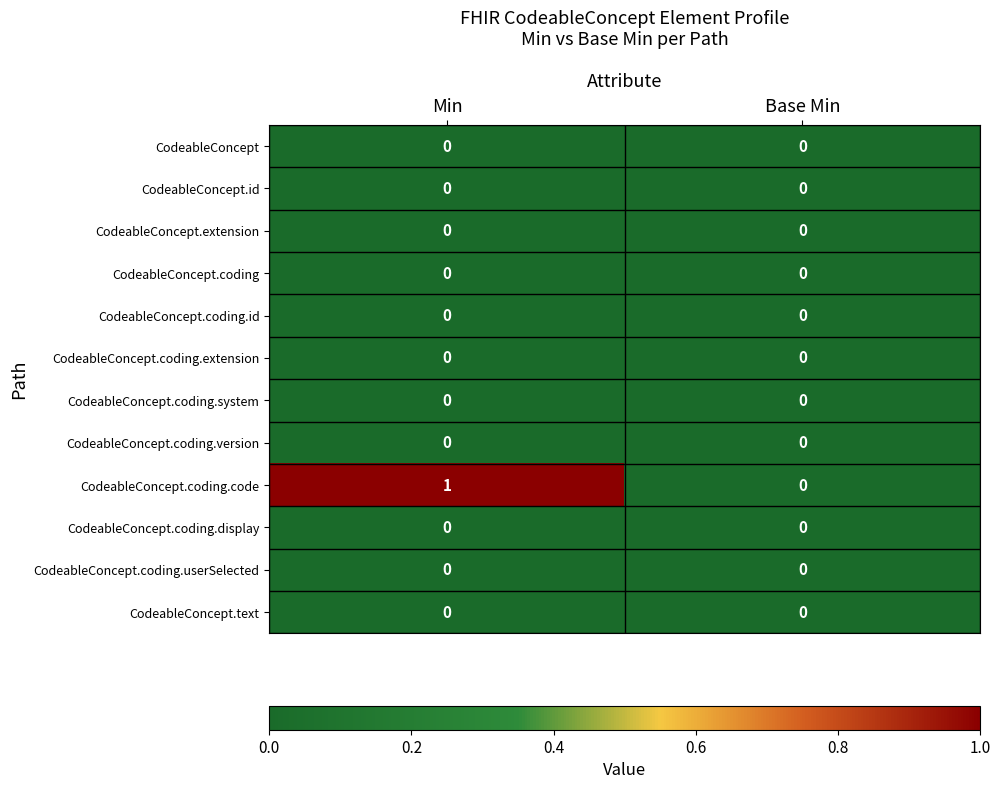

Which series has the largest total across all categories?

CodeableConcept.coding.code